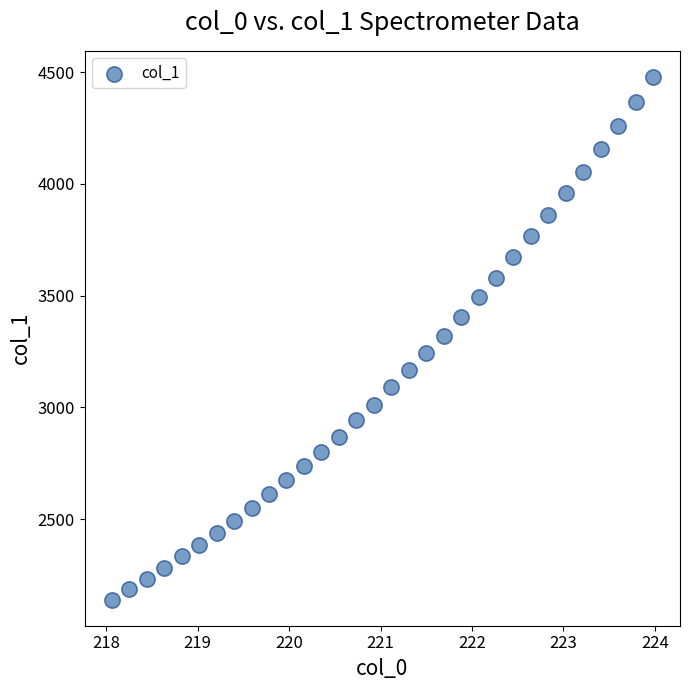

What is the range of Y values (max minus min)?

2337.5